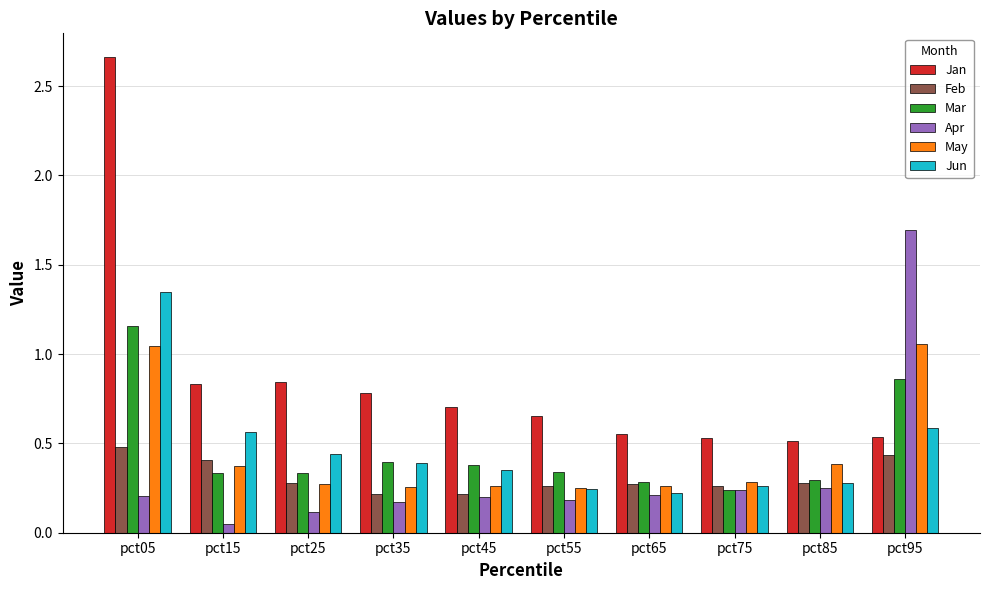

Count the Mar values in the range 0 to 1.

9